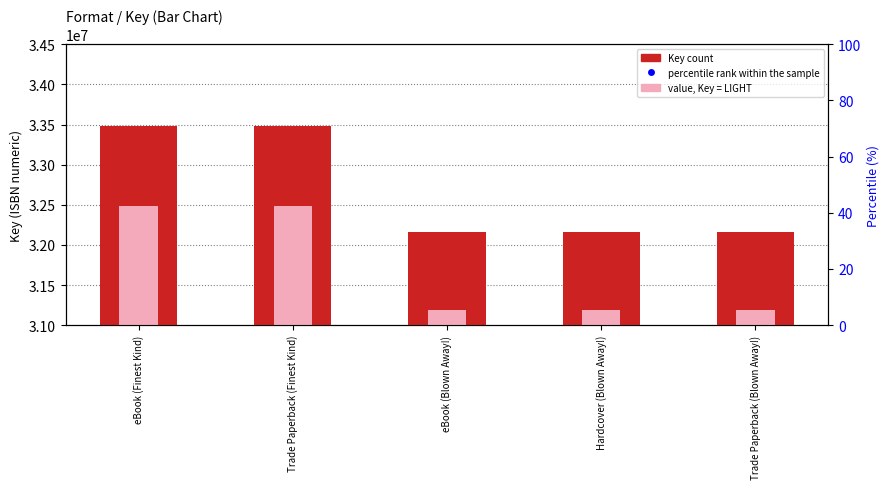

Which series reaches the maximum Y coordinate?

Key